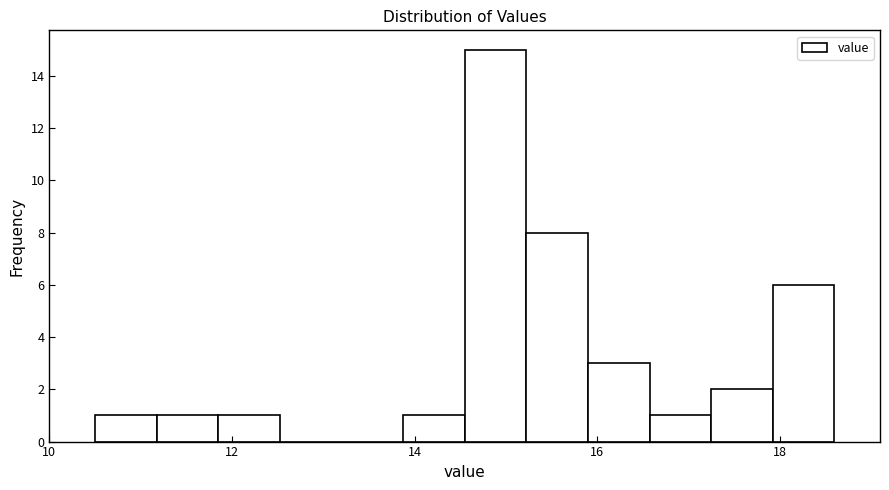

Around what value on the x-axis is the tallest bar? Give the approximate position of its centre, as read against the axis.

14.8